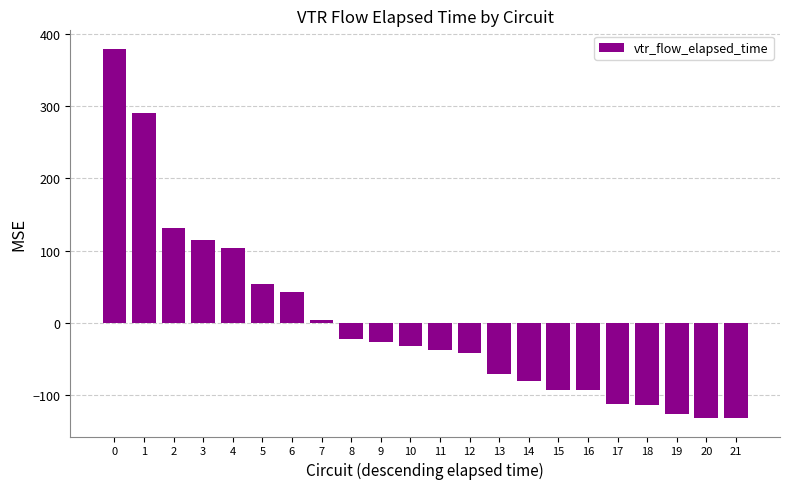

The value at 13 is -71.3. True or false?

True